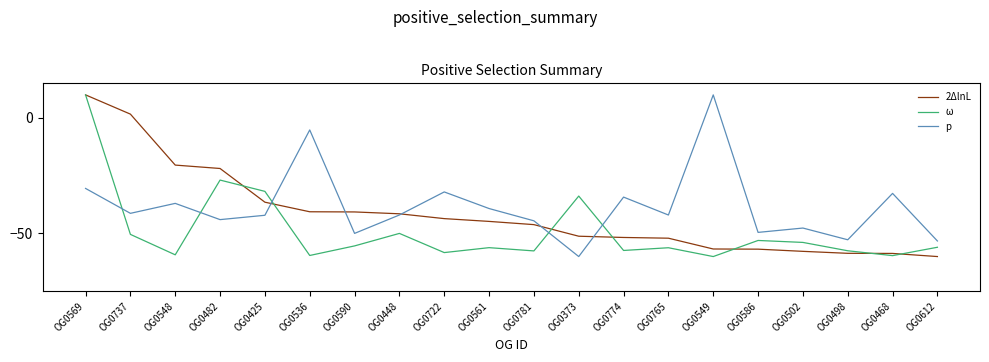

The p series shows 14.9 at OG0549. True or false?

False